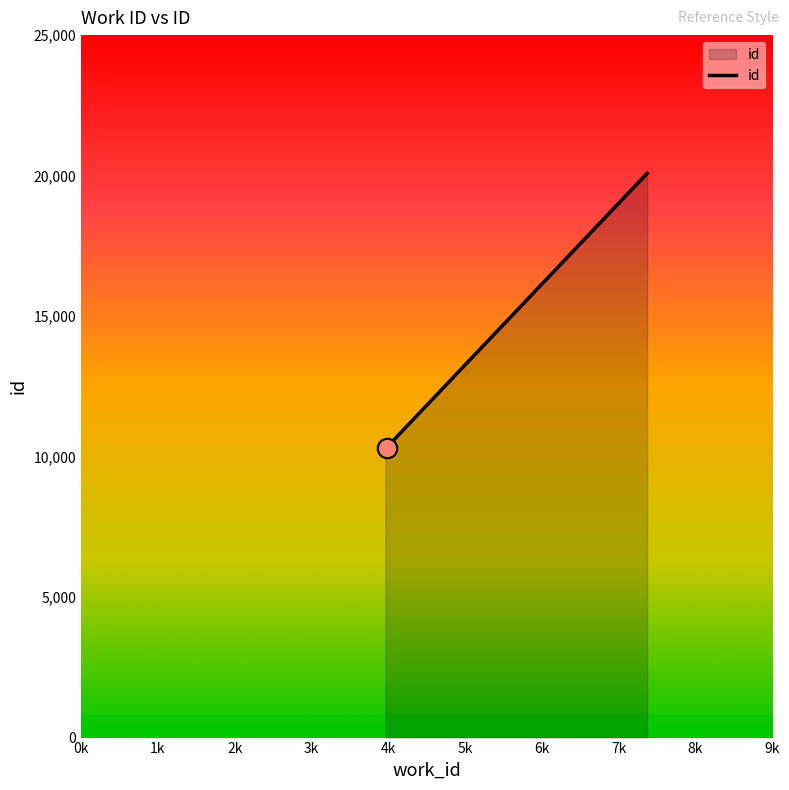

What is the difference between the maximum and minimum values?

9758